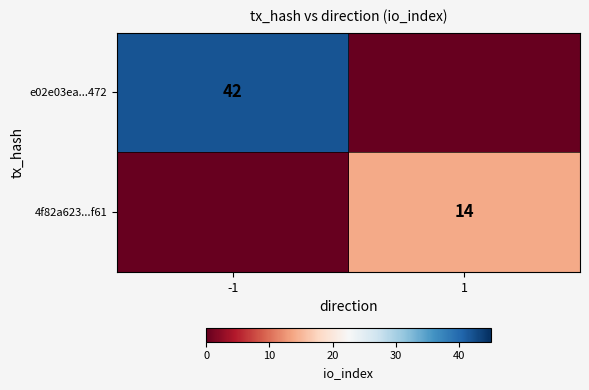

The value of 4f82a623...f61 at 1 is 19. True or false?

False